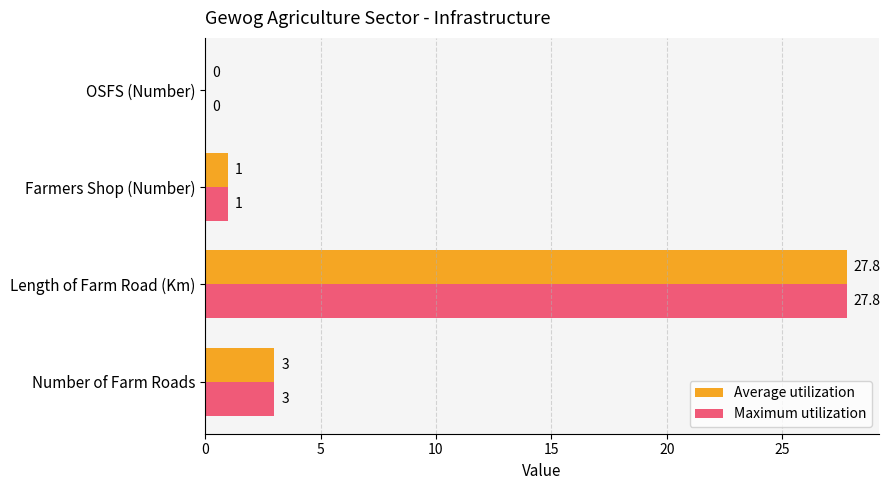

What is the highest value of the Maximum utilization series?

27.8